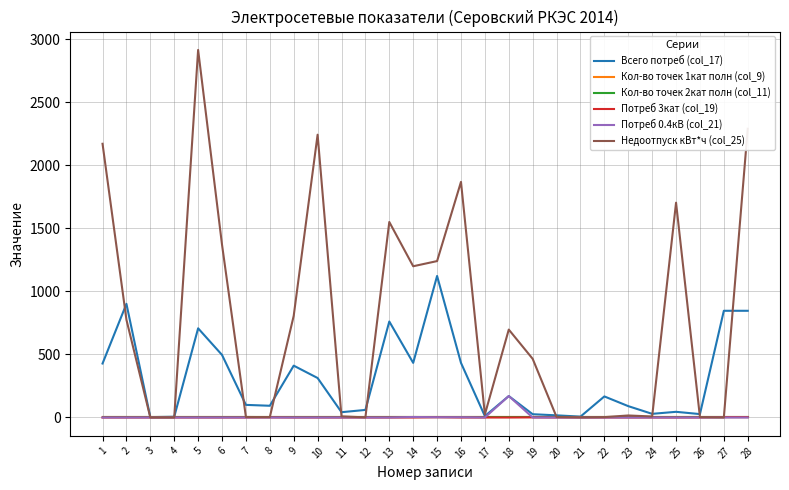

At which label is Всего потреб (col_17) closest to 562?

6